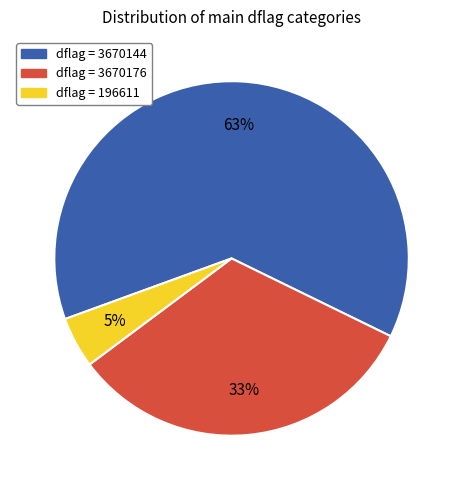

Does any single category account for the majority?

Yes